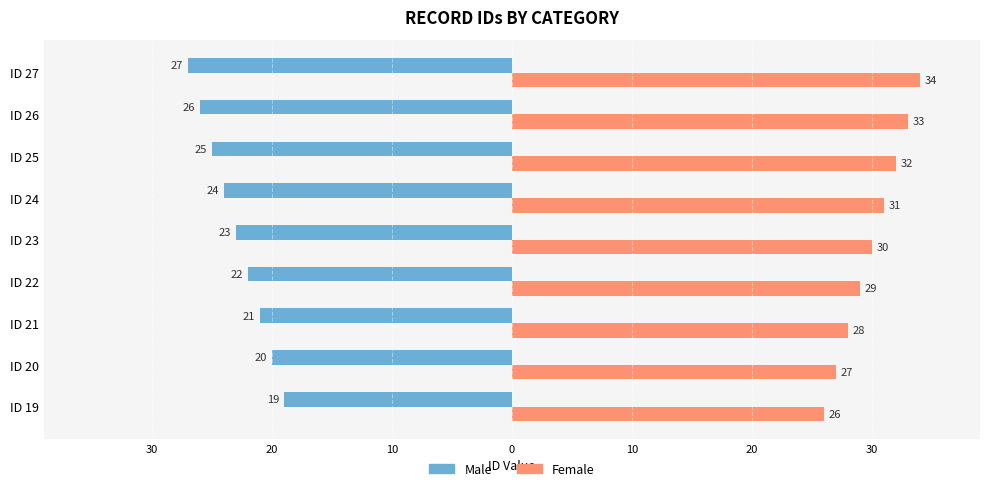

What are all the series names shown in the legend?

Male, Female